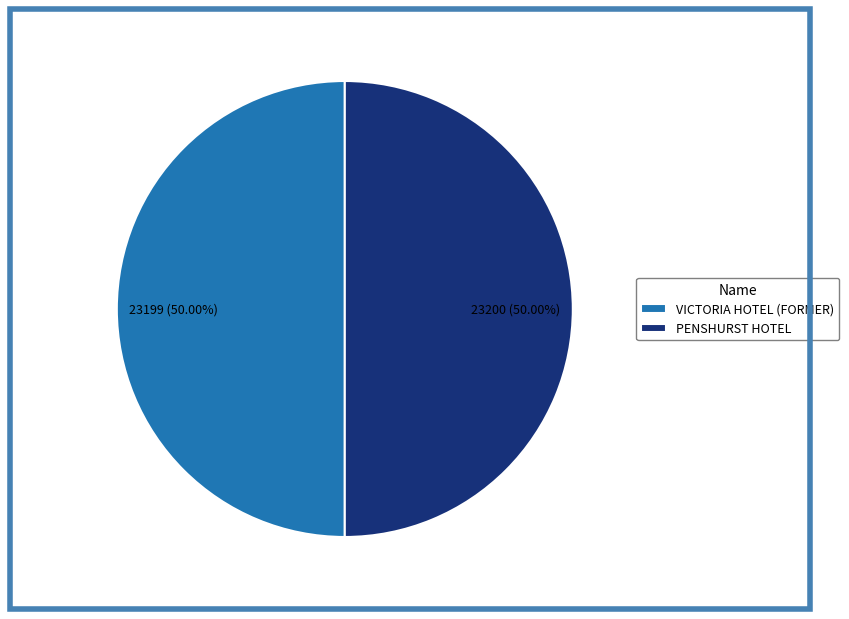

Approximately how many times larger is the value at PENSHURST HOTEL compared to VICTORIA HOTEL (FORMER)?

1.0